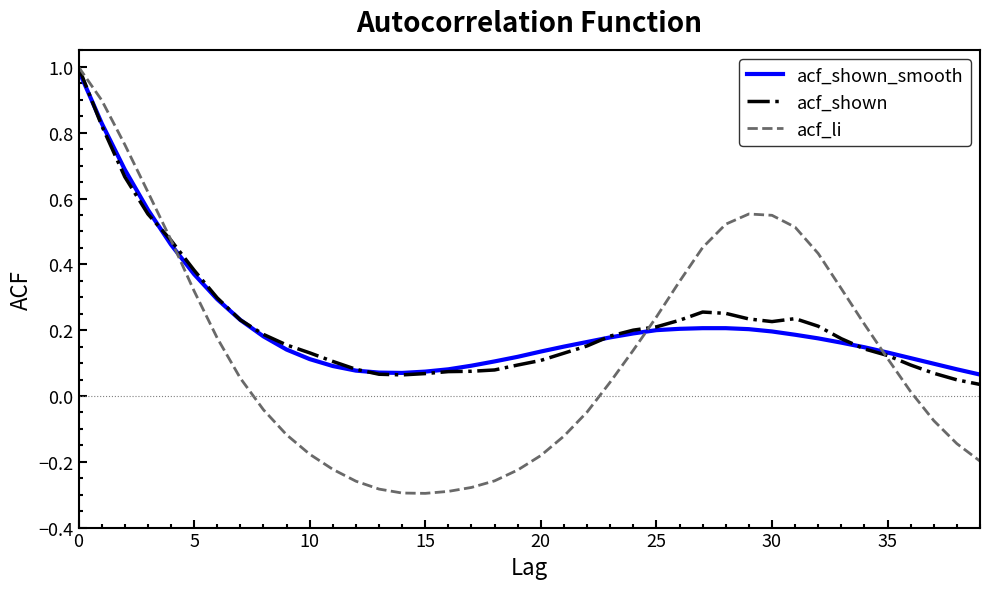

What is the greatest value displayed?

1.0